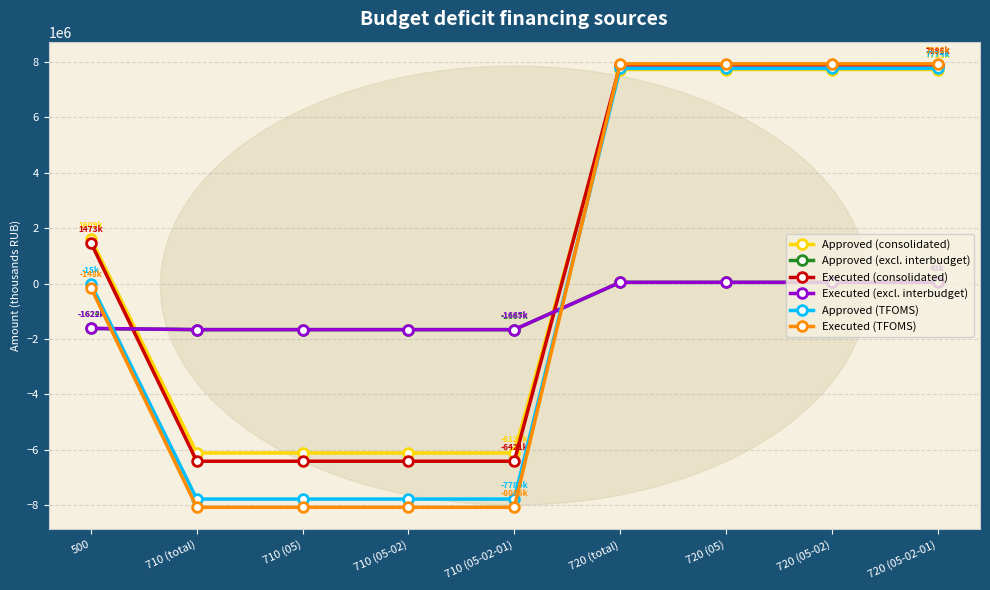

What are all the series names shown in the legend?

Approved (consolidated), Approved (excl. interbudget), Executed (consolidated), Executed (excl. interbudget), Approved (TFOMS), Executed (TFOMS)